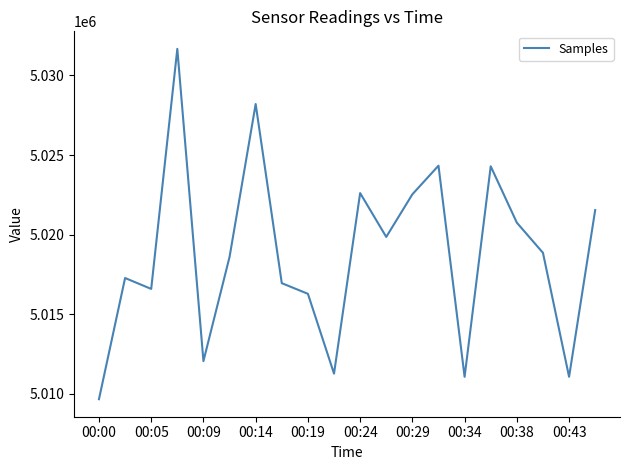

What is the maximum value shown in the chart?

5031668